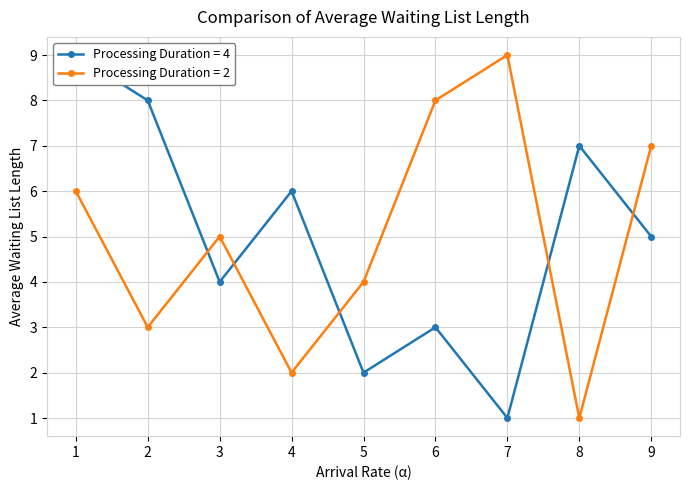

Is it true that Processing Duration = 2 equals 9 at 7?

True